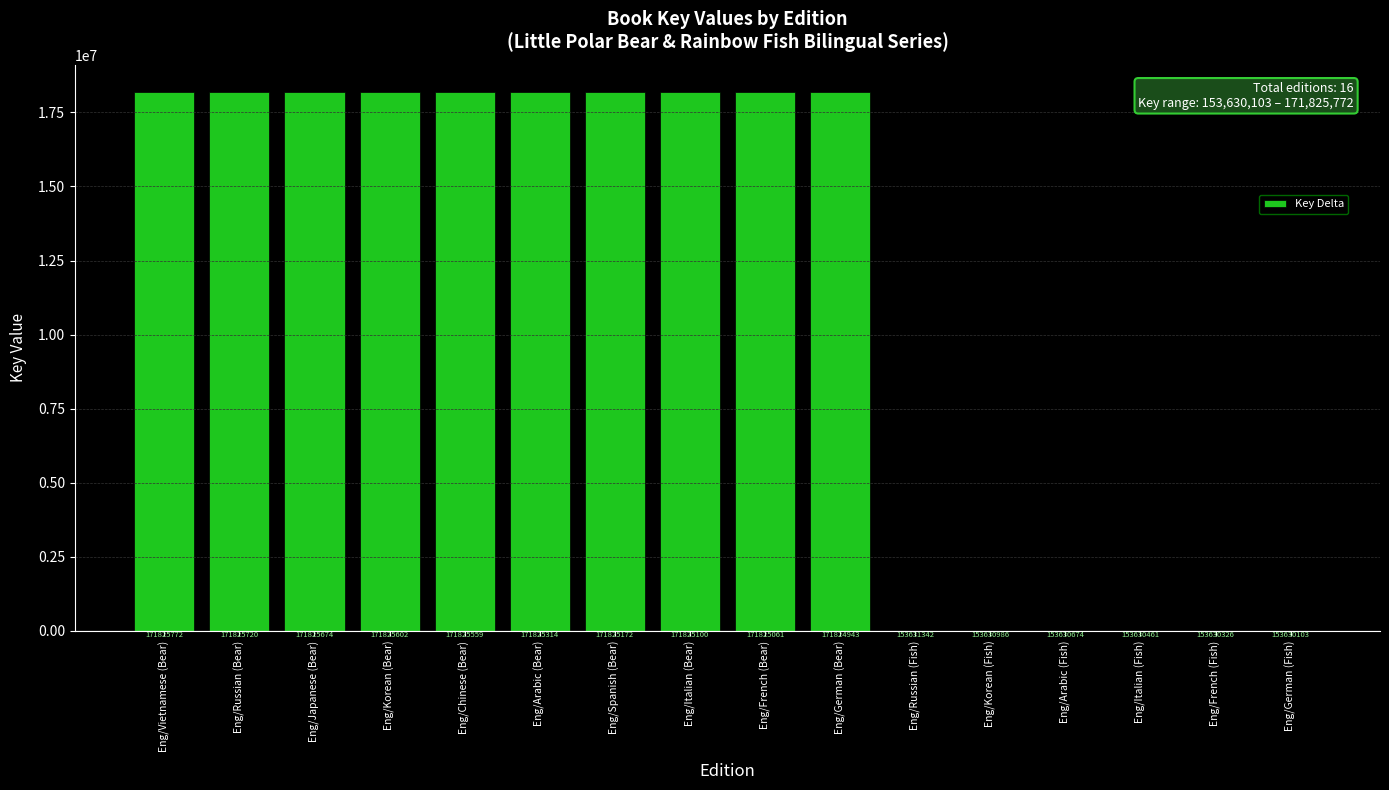

At which label is the value closest to 9097834?

Eng/Russian (Fish)